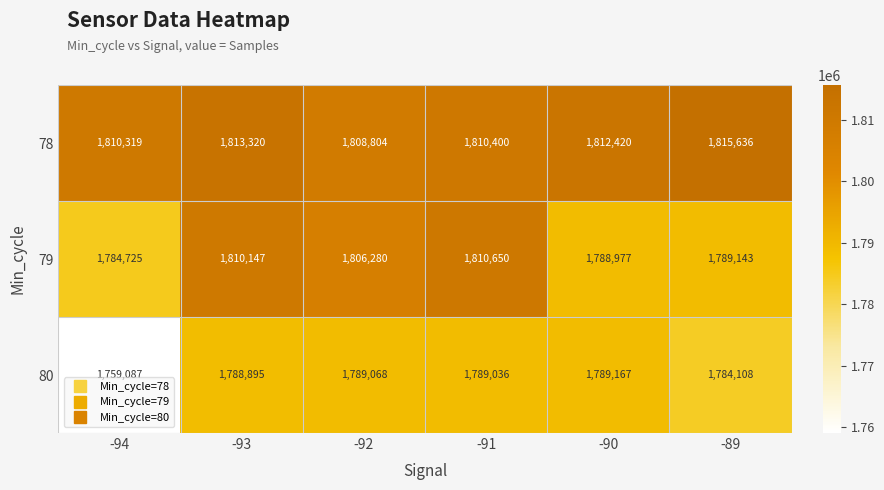

The 80 series shows 1789167 at -90. True or false?

True